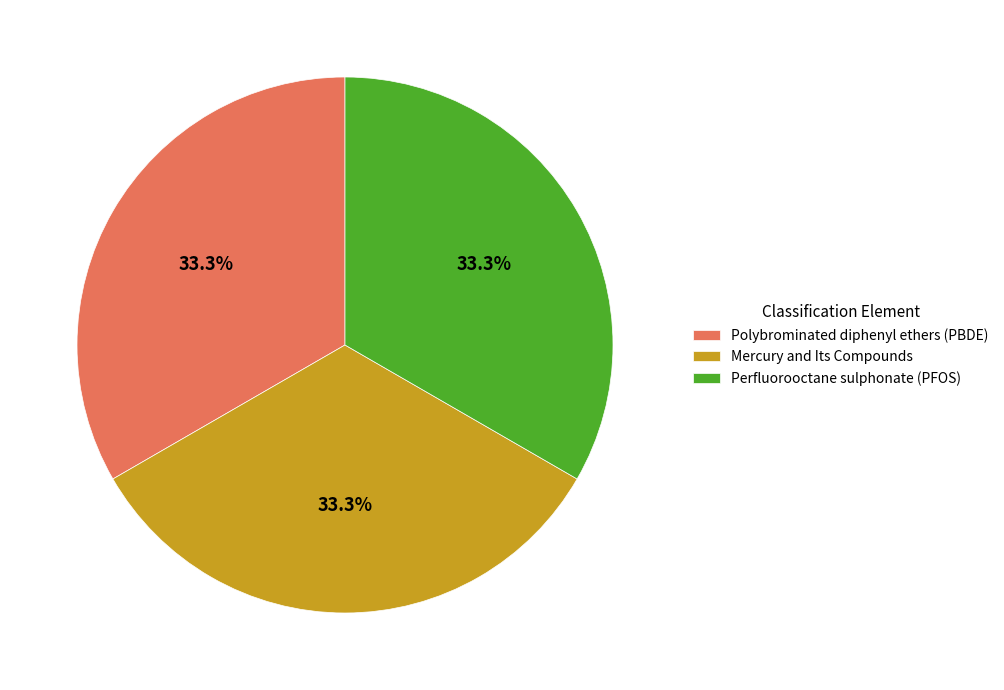

What is the ratio of the value at Perfluorooctane sulphonate (PFOS) to the value at Polybrominated diphenyl ethers (PBDE)?

1.0